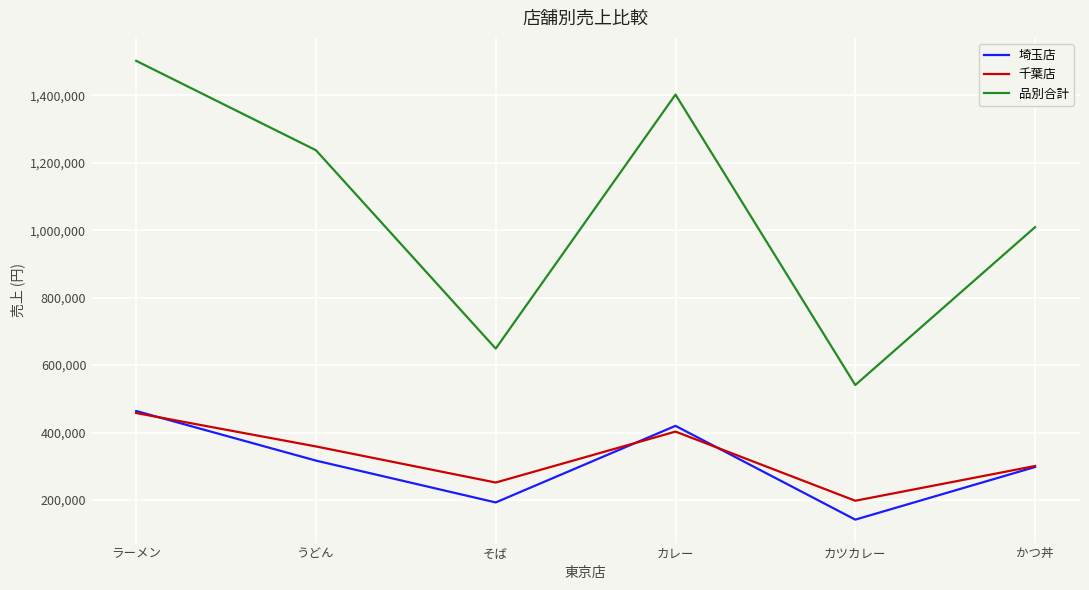

True or false: 埼玉店 and 品別合計 cross at least once.

False